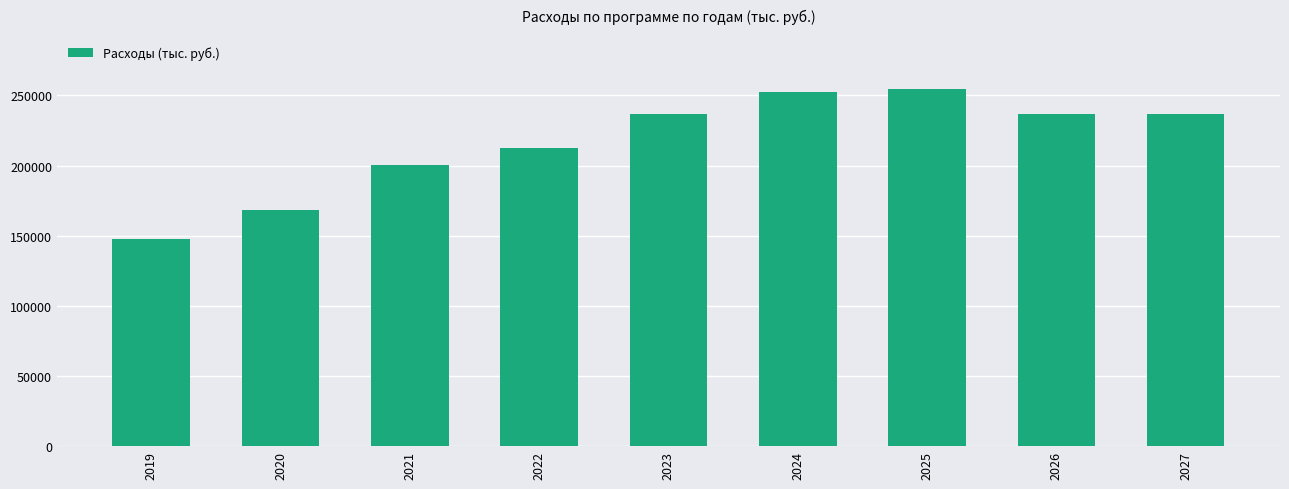

Which has a higher value, 2020 or 2026?

2026